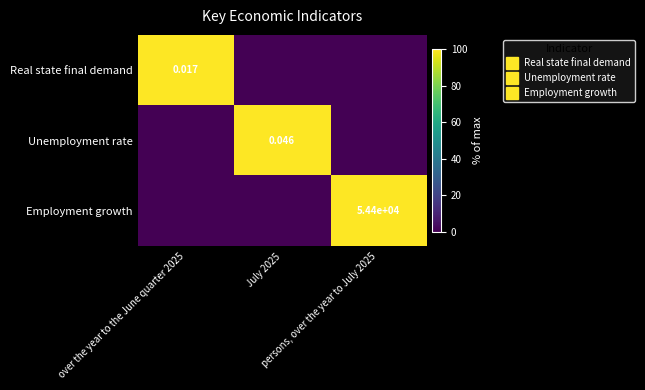

The Employment growth series shows 51 at over the year to the June quarter 2025. True or false?

False